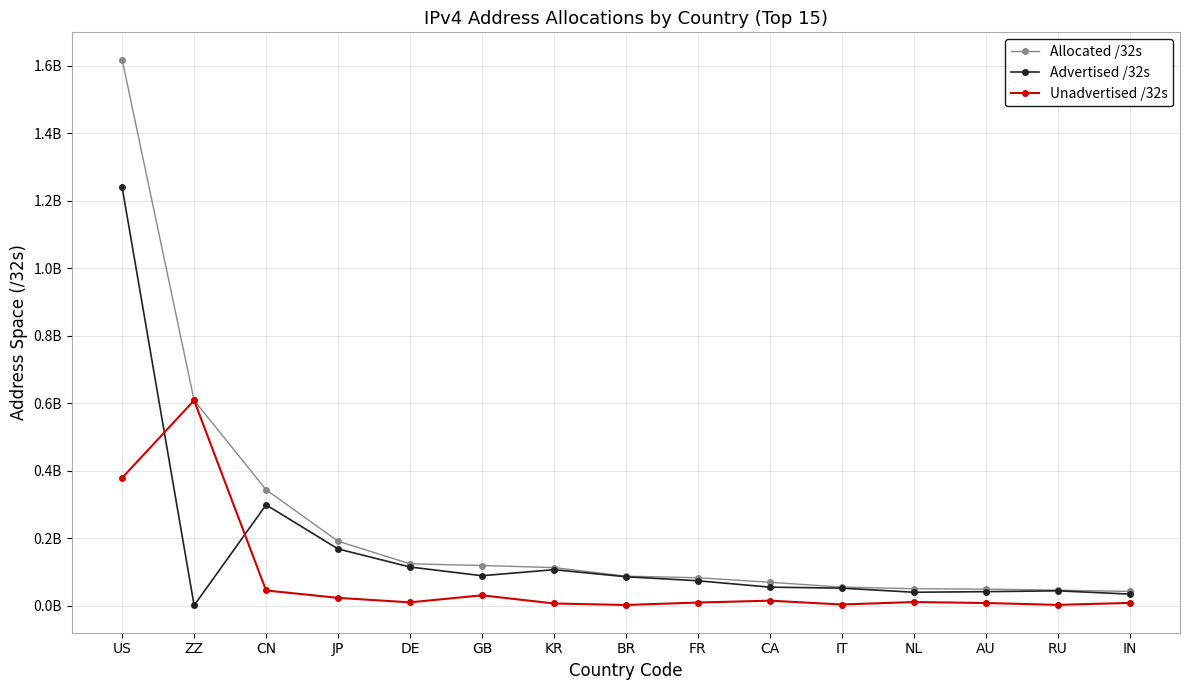

What are all the series names shown in the legend?

Allocated /32s, Advertised /32s, Unadvertised /32s